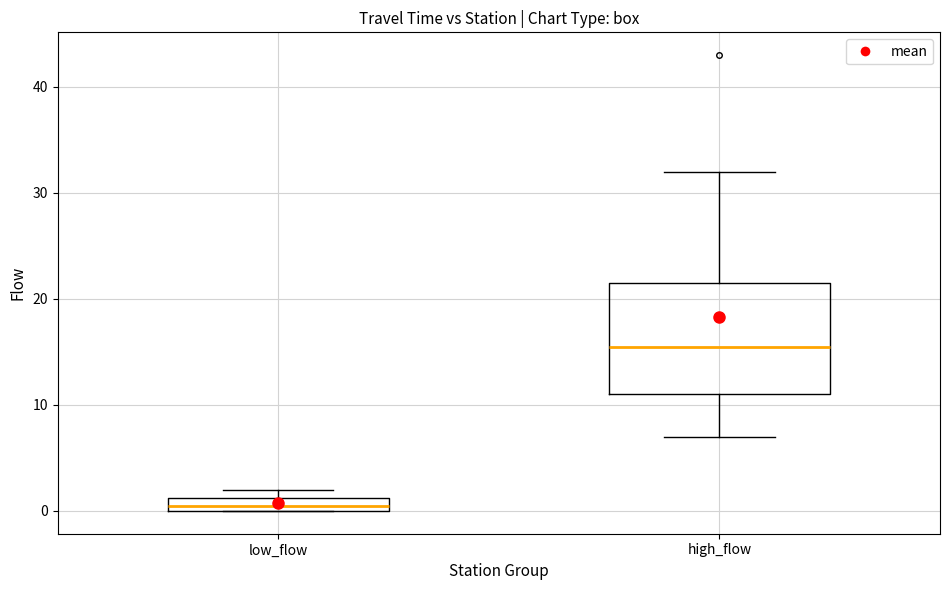

Which box has the lowest median line?

low_flow